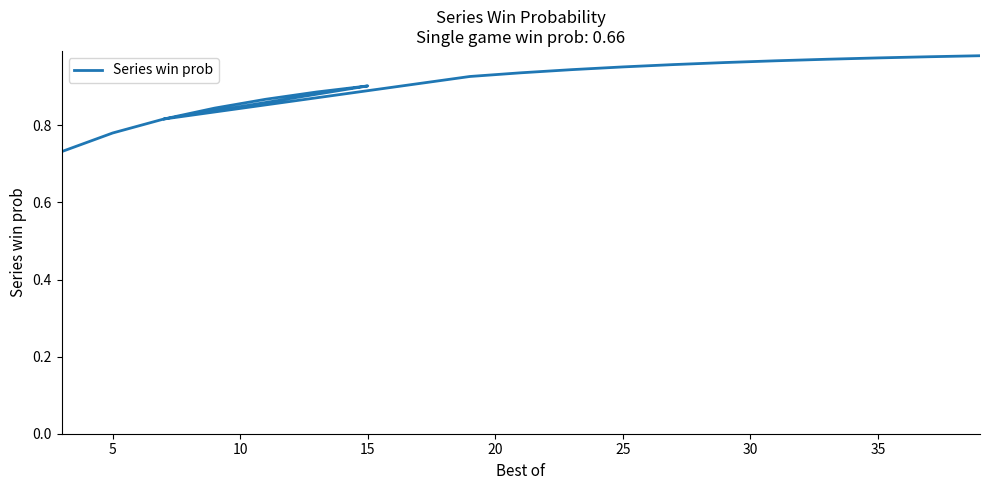

True or false: the data shows 0.5 at 35.

False